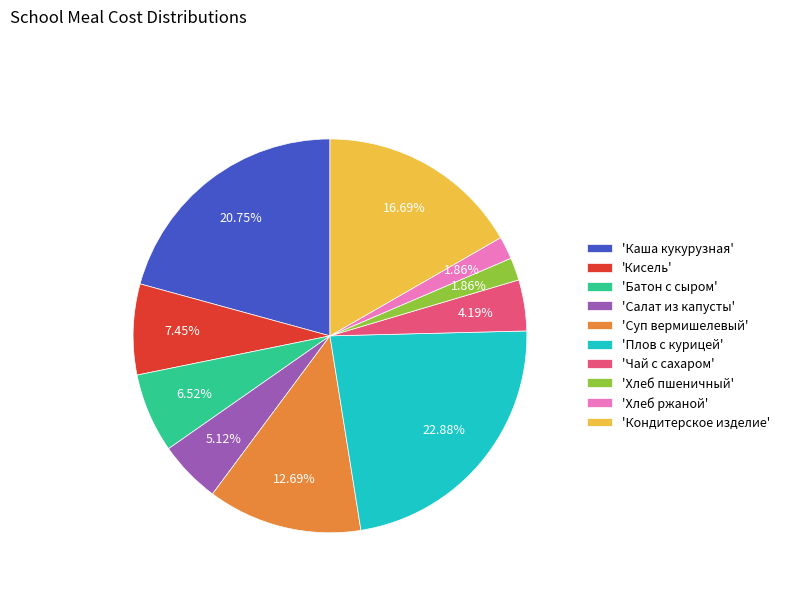

Which slice is the largest?

'Плов с курицей'